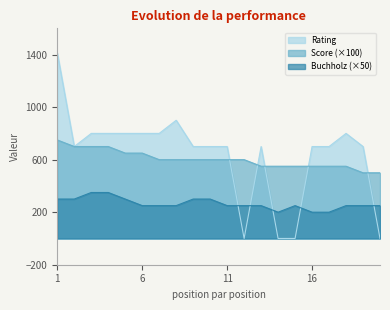

Reading left to right, extract all data points from this chart.

Score (Points): 1=750	2=700	3=700	4=700	5=650	6=650	7=600	8=600	9=600	10=600	11=600	12=600	13=550	14=550	15=550	16=550	17=550	18=550	19=500	20=500
Buchholz (Doп2): 1=300	2=300	3=350	4=350	5=300	6=250	7=250	8=250	9=300	10=300	11=250	12=250	13=250	14=200	15=250	16=200	17=200	18=250	19=250	20=250
Rating: 1=1412	2=700	3=800	4=800	5=800	6=800	7=800	8=900	9=700	10=700	11=700	12=0	13=700	14=0	15=0	16=700	17=700	18=800	19=700	20=0